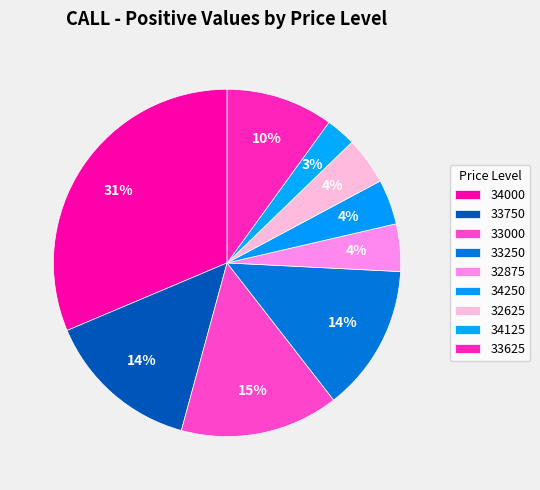

How many segments does this pie chart have?

9